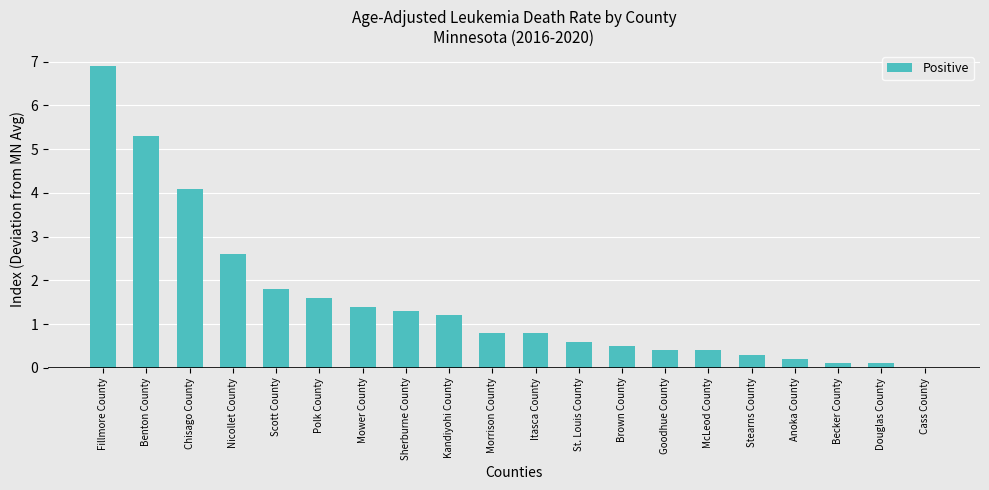

What is the change in value from Fillmore County to Anoka County?

-6.7